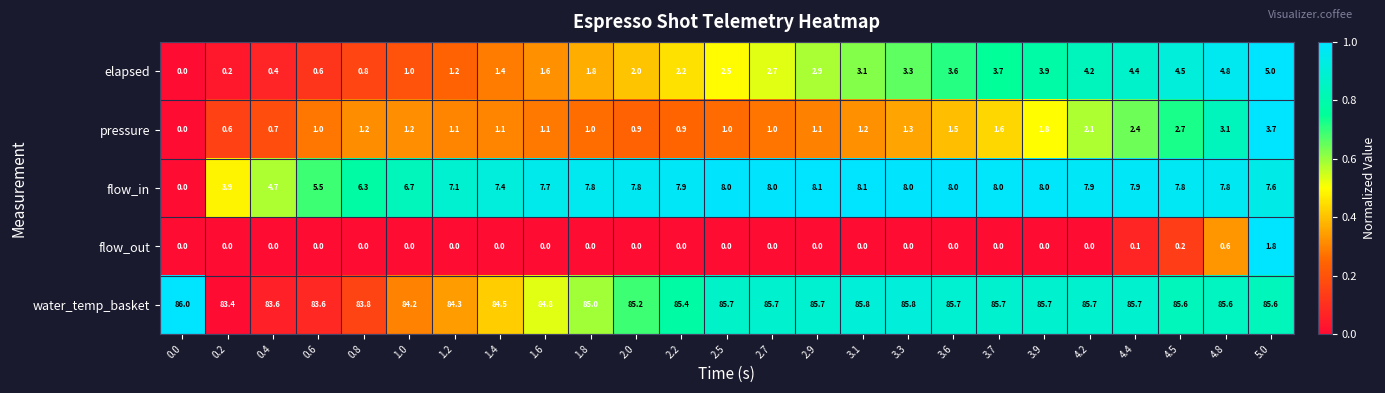

Between 4.2 and 4.5, which series saw the biggest shift?

pressure